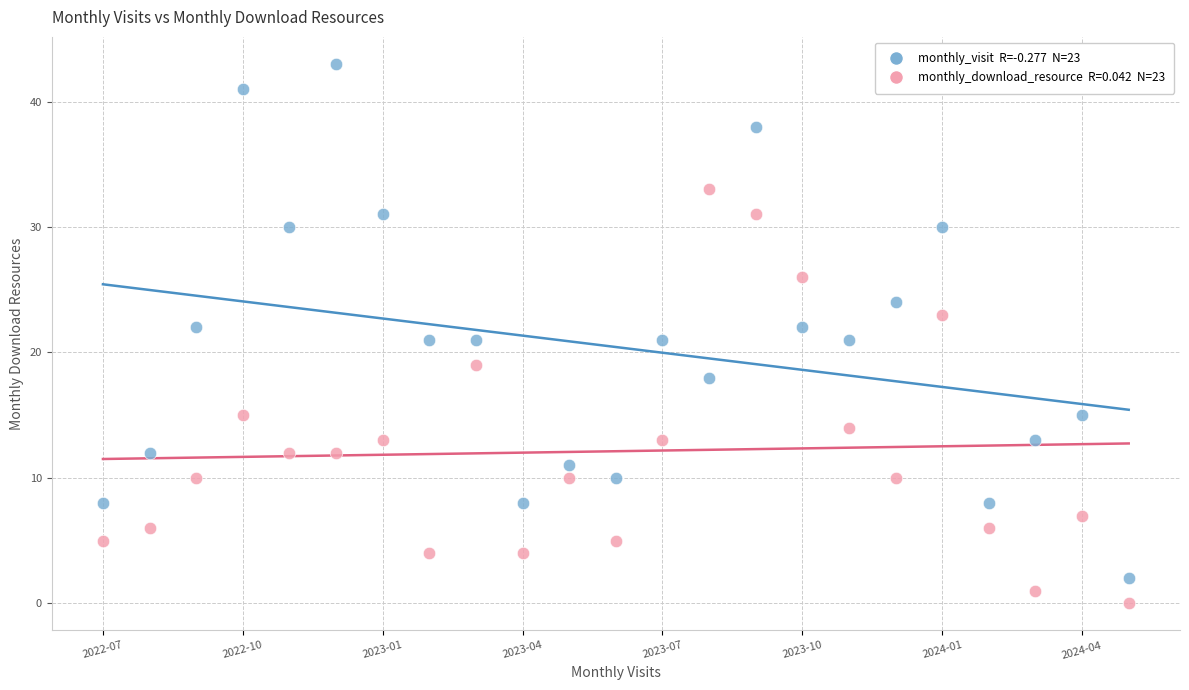

Across all data points, what is the range of Y values (max minus min)?

43